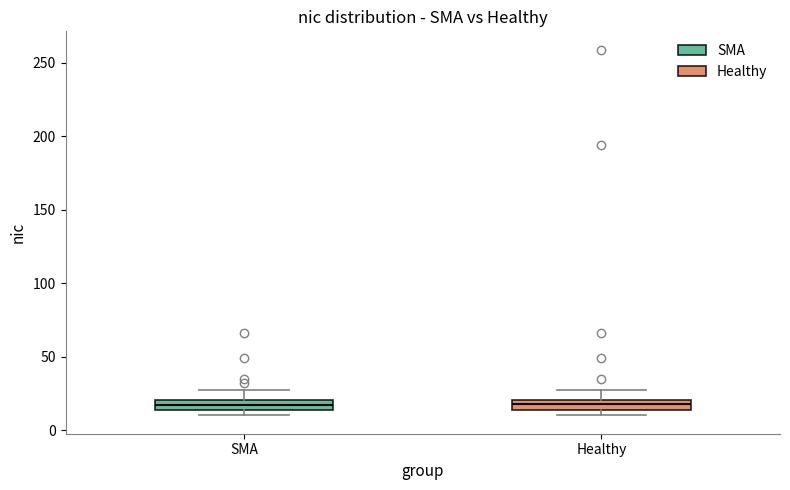

Where does the upper whisker of the box for Healthy end on the y-axis? The values are not printed on the chart, so give them approximately, as read against the axis.

25